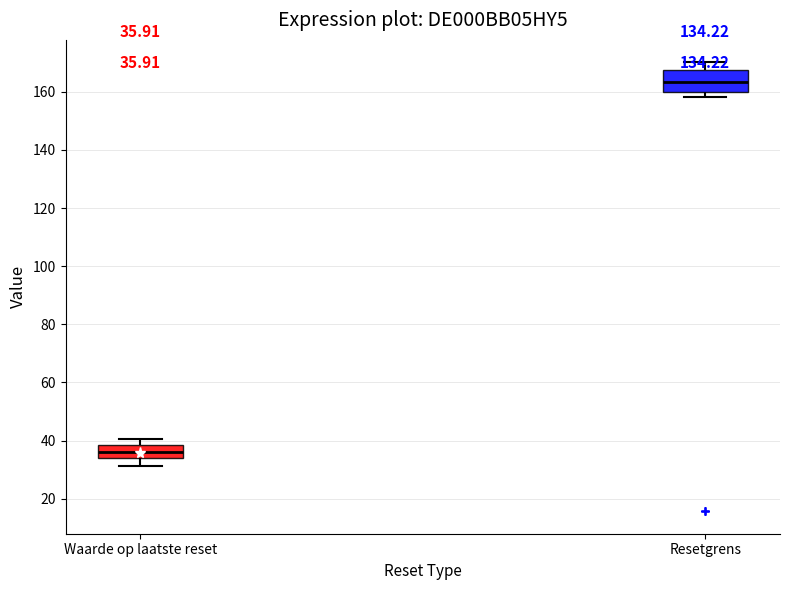

Which box has the lowest median line?

Waarde op laatste reset